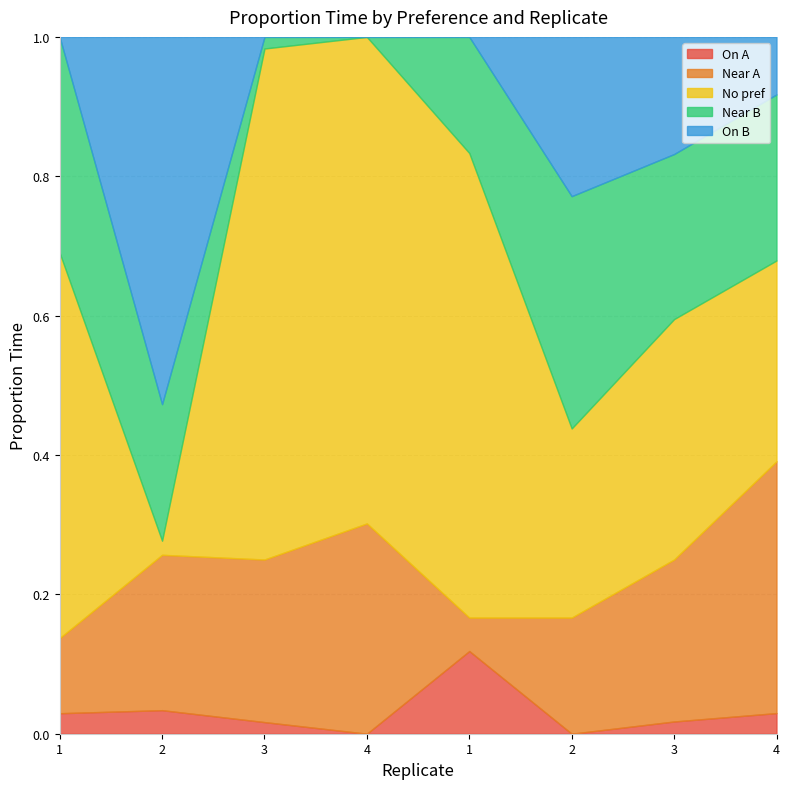

How many series are shown in this chart?

5